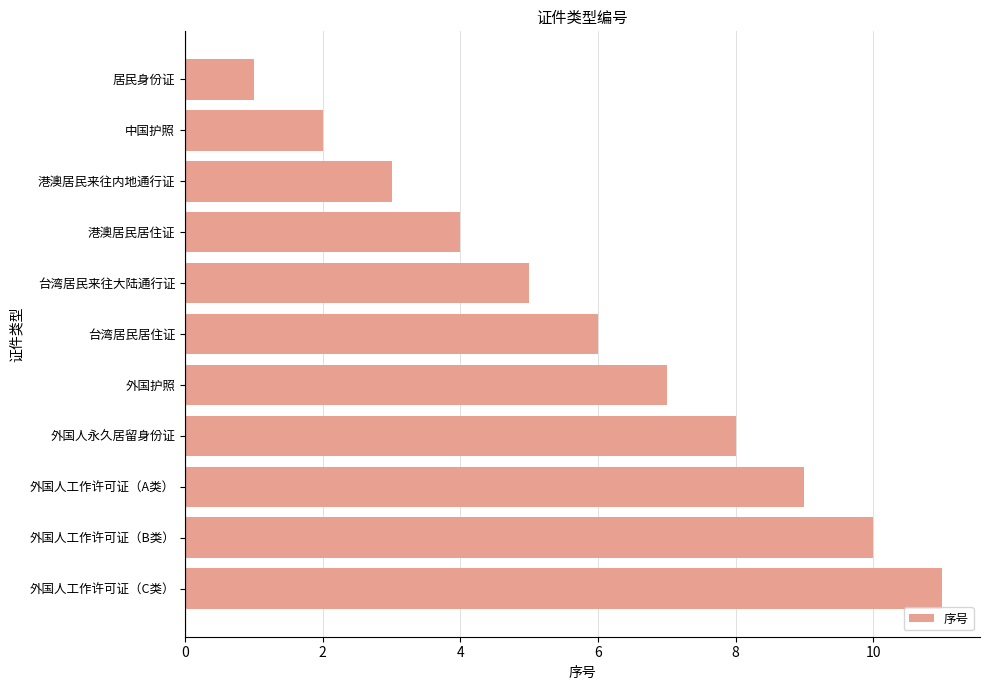

What is the average value?

6